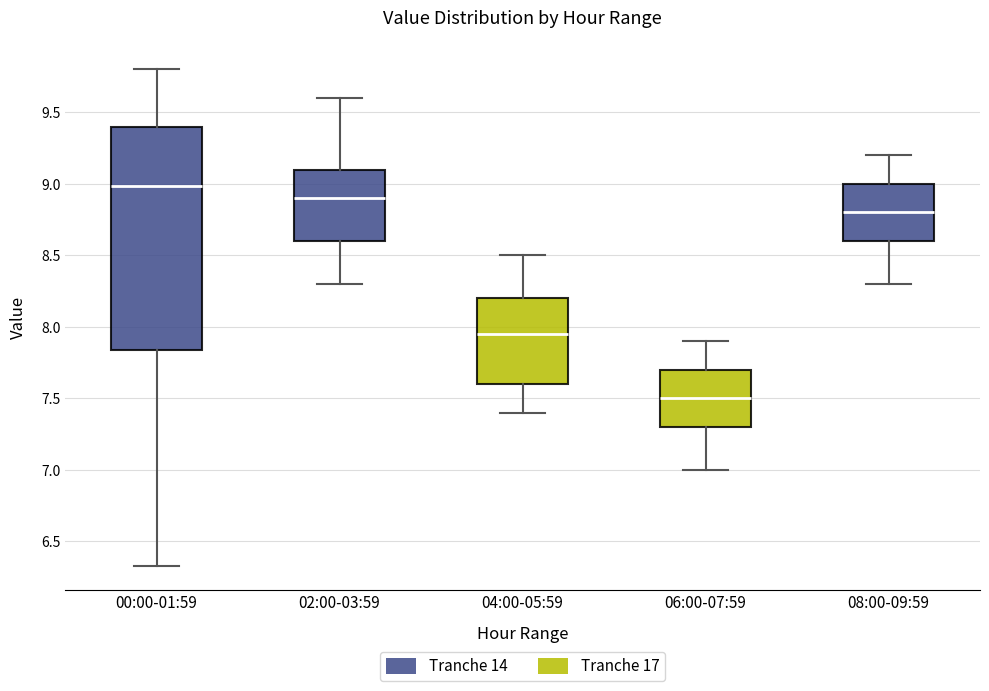

Which box is the tallest, from its lower edge to its upper edge?

00:00-01:59